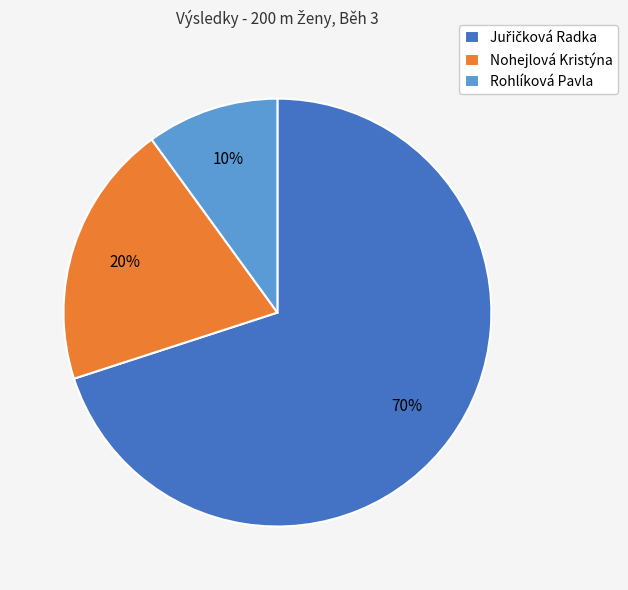

How many slices are in this pie chart?

3